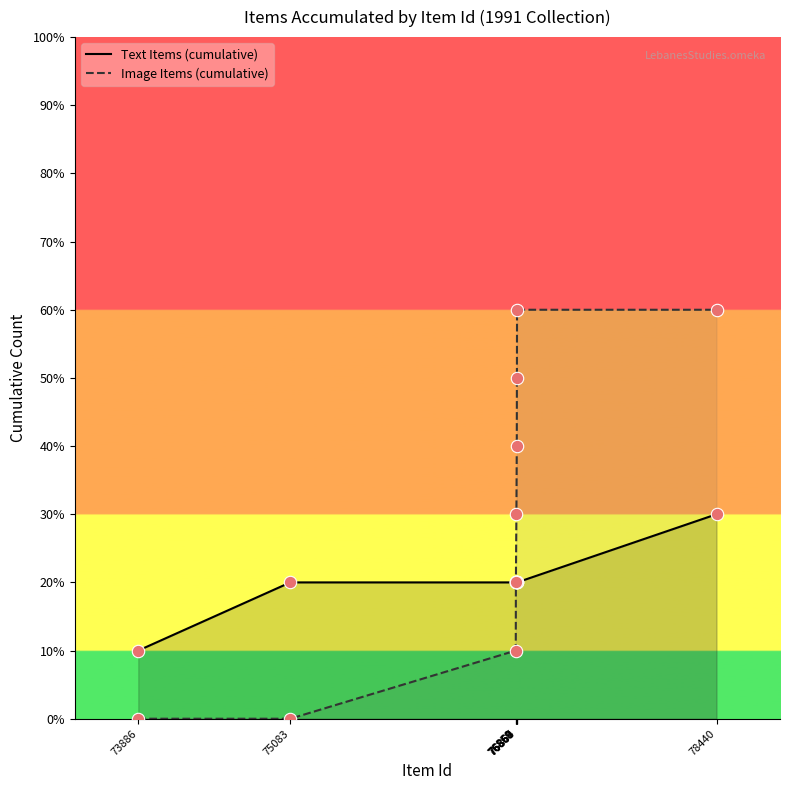

Which series contains the highest Y value?

Image Items (cumulative)